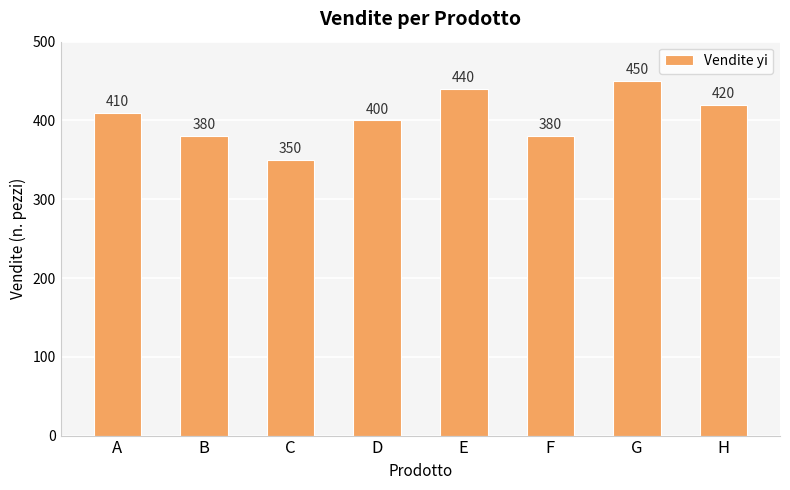

Does the chart contain any negative values?

No